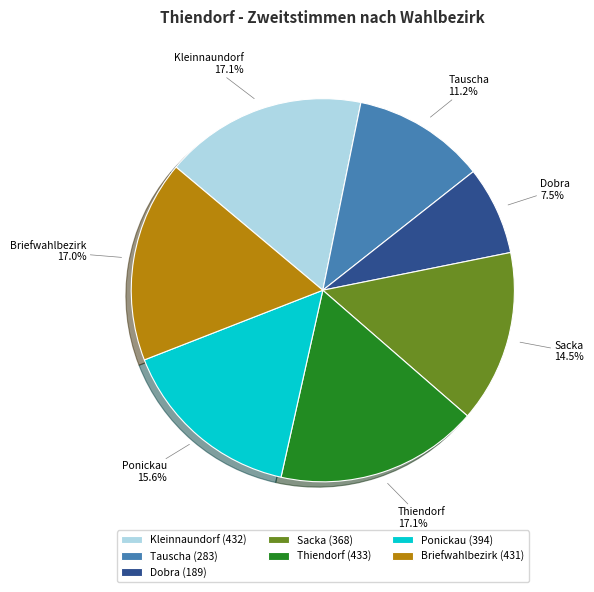

Is the sum of Ponickau and Tauscha greater than half?

No